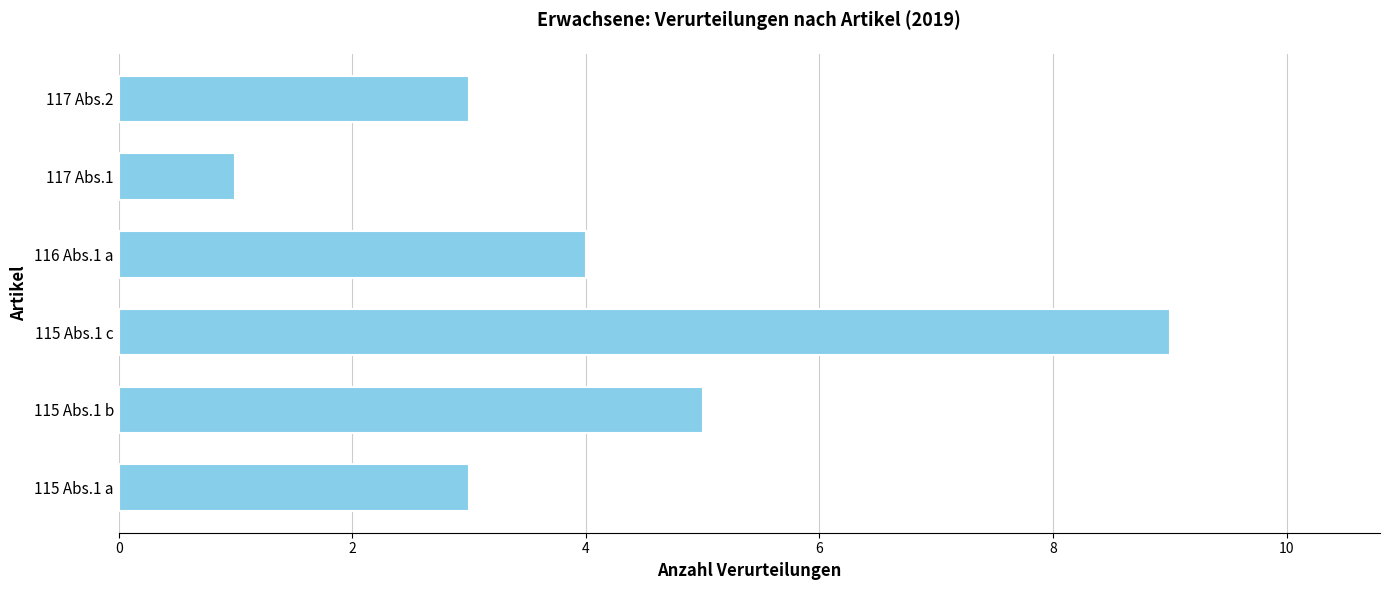

How many bars are there in total?

6